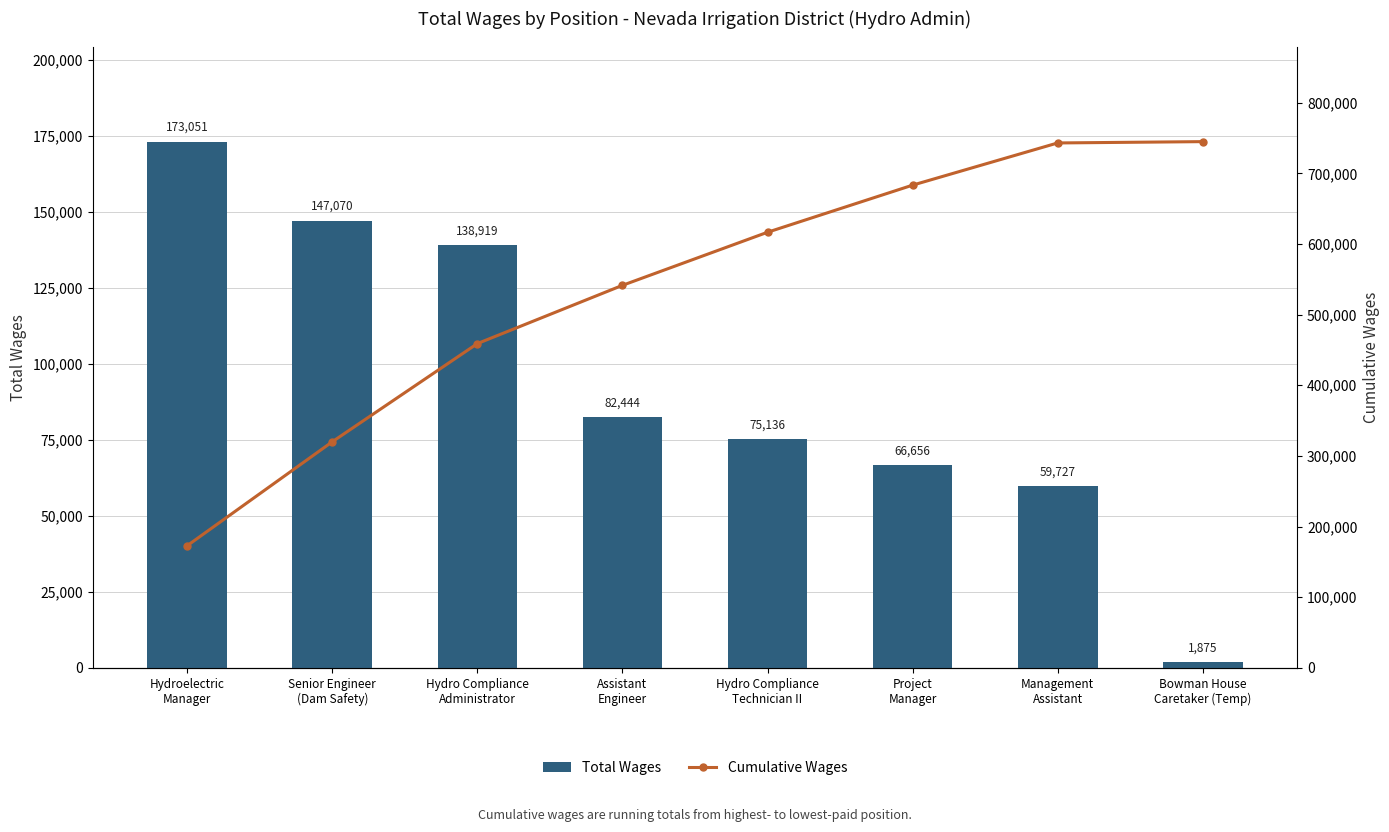

What is the difference between the second highest and minimum values in the Cumulative Wages series?

569952